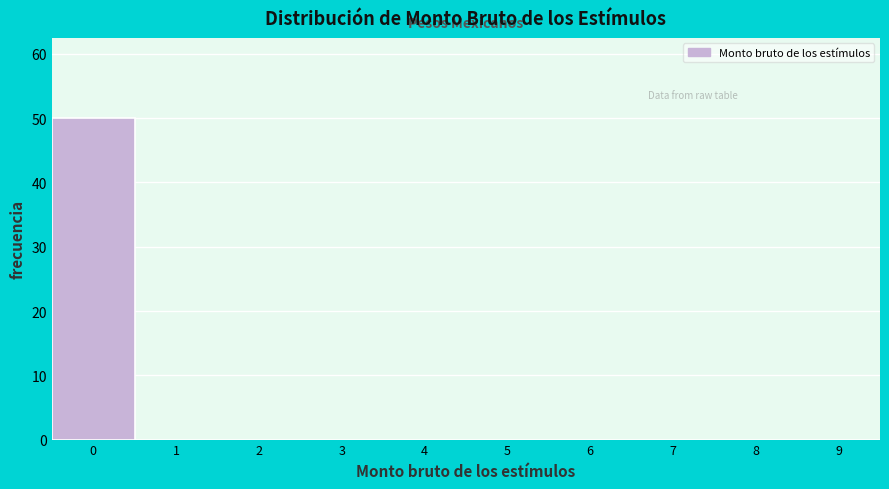

How tall is the bar that spans -0.5 to 0.5 on the x-axis? The values are not printed on the chart, so give them approximately, as read against the axis.

50